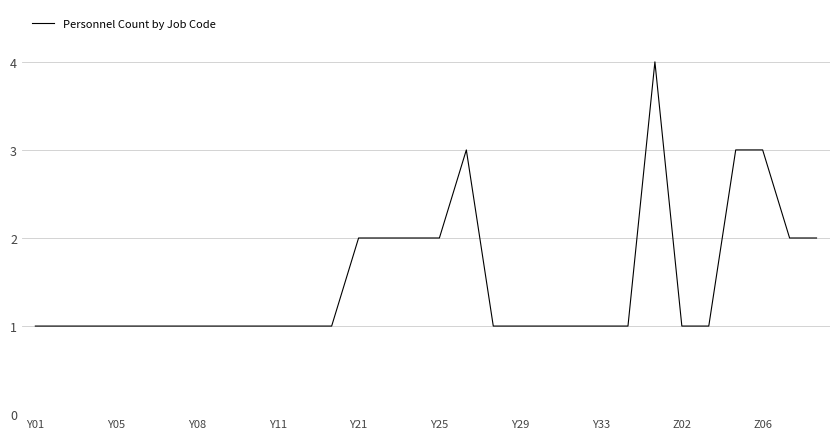

What is the difference between the maximum and minimum values?

3